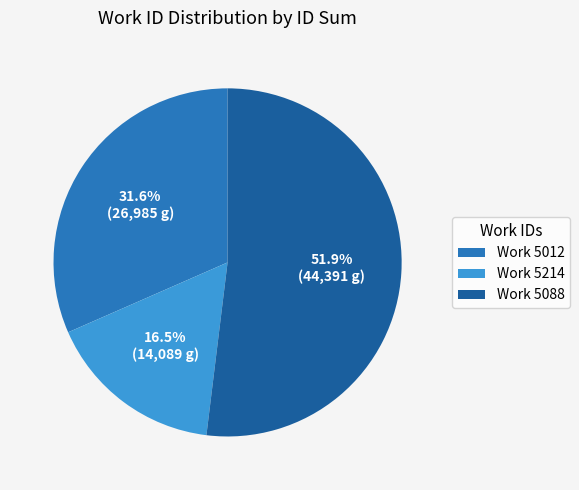

Between Work 5012 and Work 5214, which is larger?

Work 5012